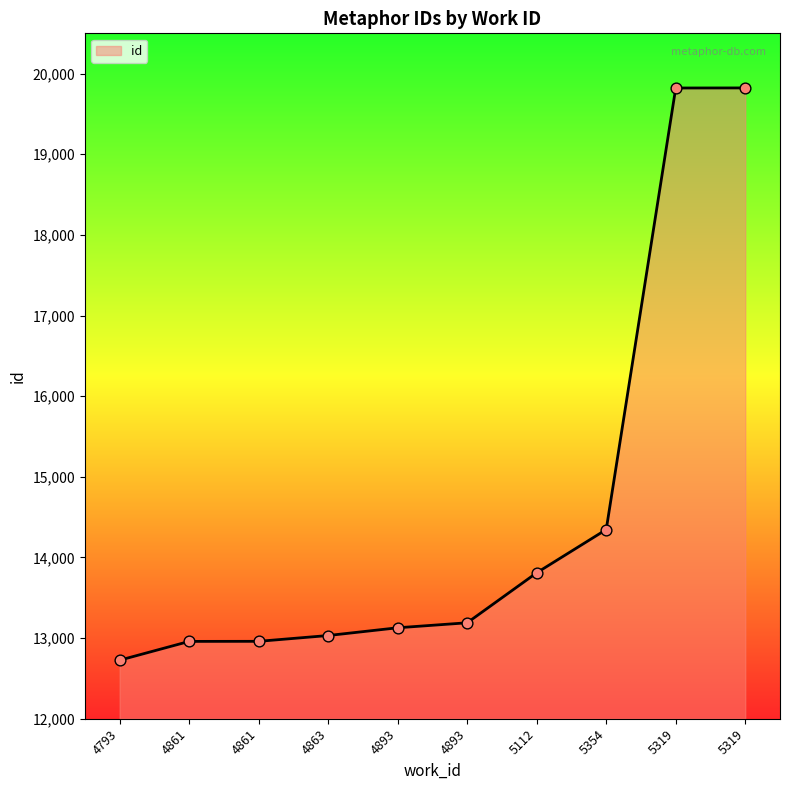

Is this an area chart (filled region under the line)?

Yes